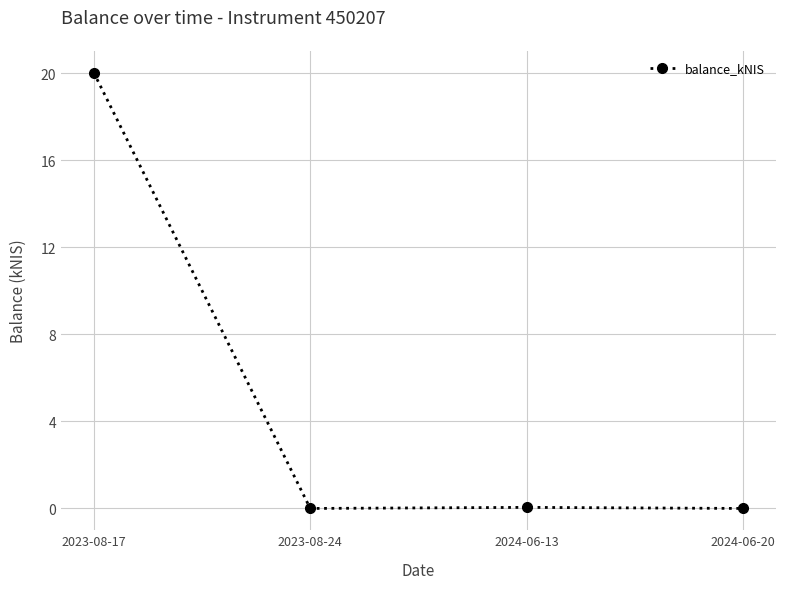

True or false: there are more than 1 points higher than both neighbors.

False